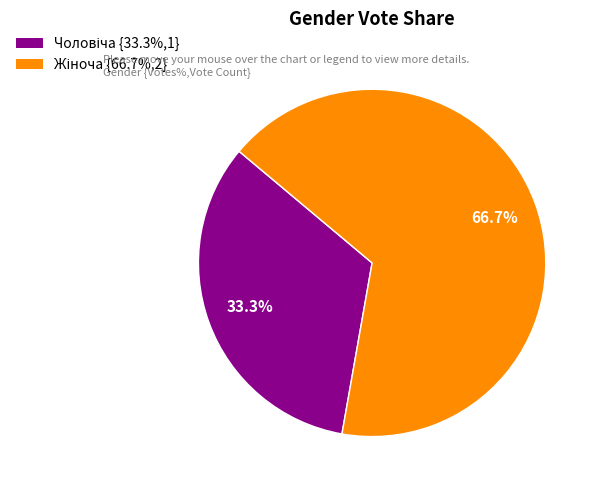

Is there any slice that represents more than half of the pie?

Yes